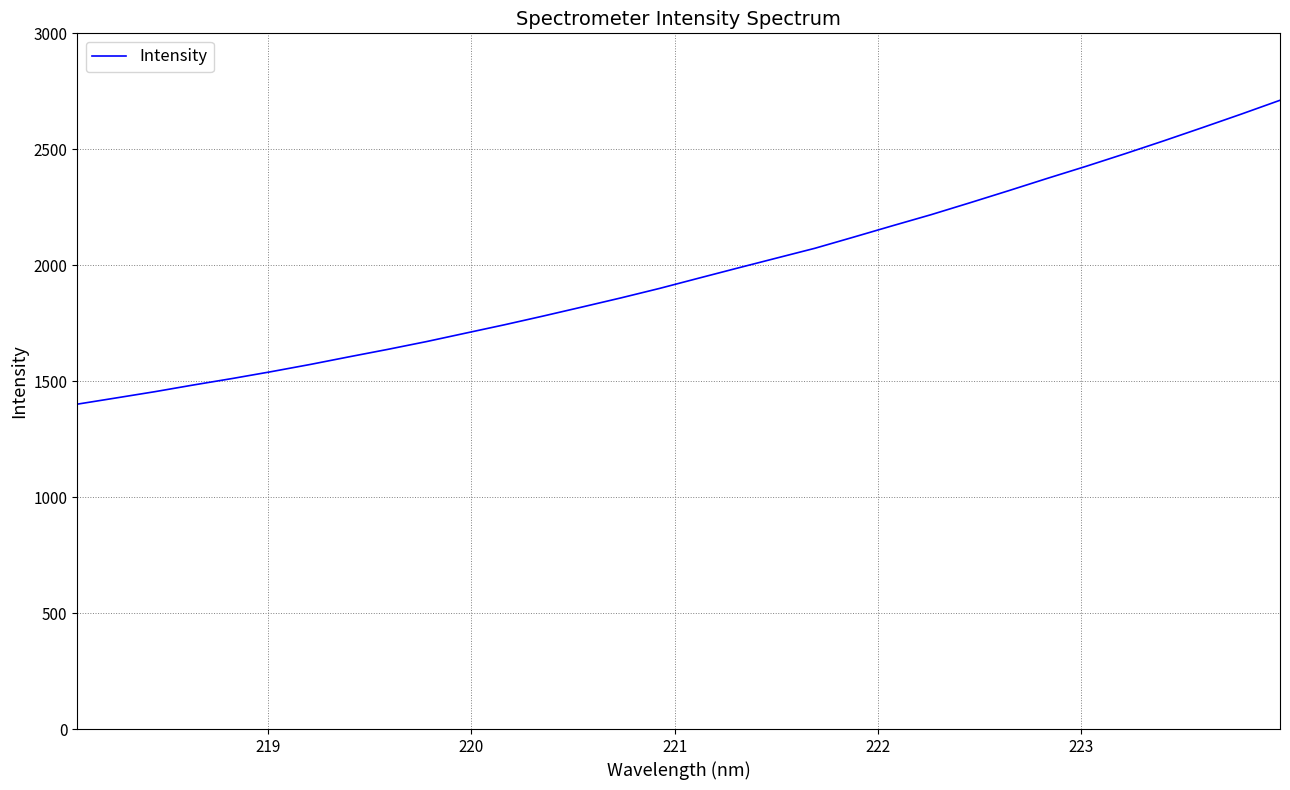

What is the smallest value displayed?

1400.9